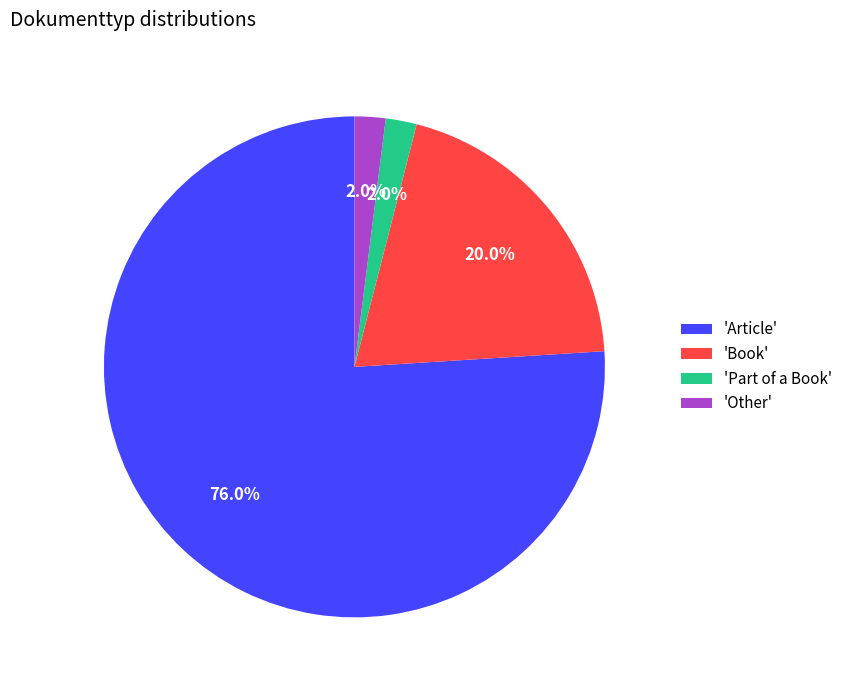

Approximately how many times larger is the value at 'Book' compared to 'Other'?

10.0